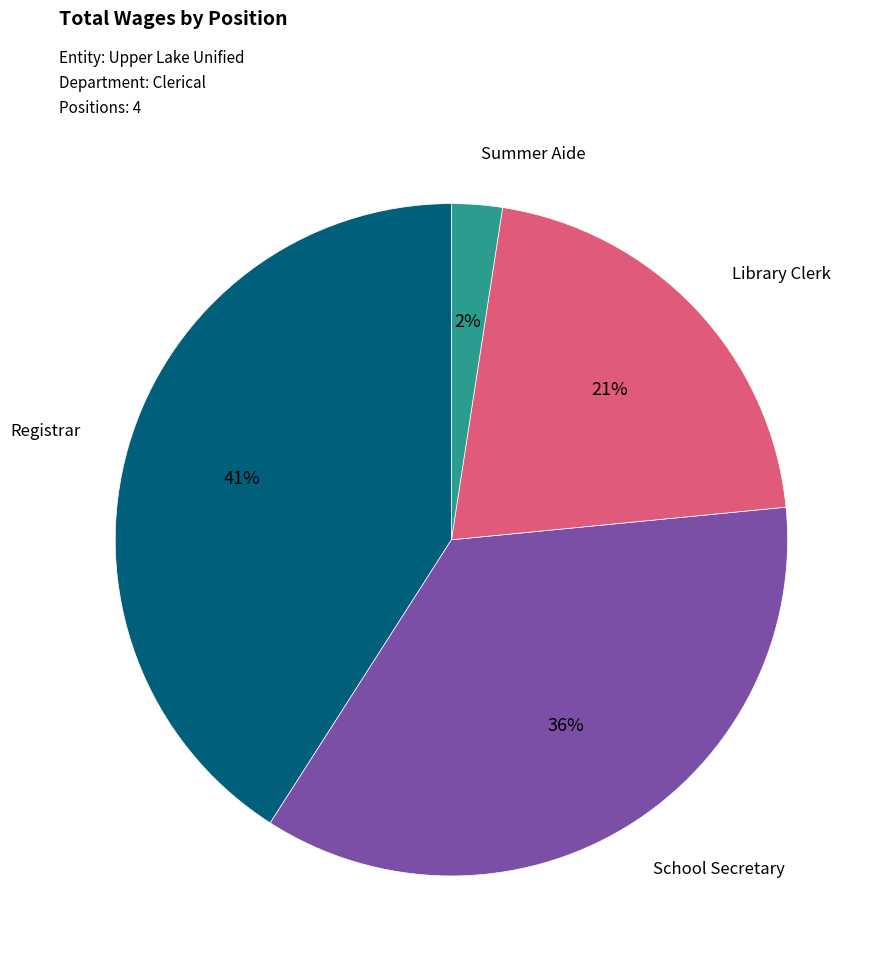

Count the number of slices in the pie.

4